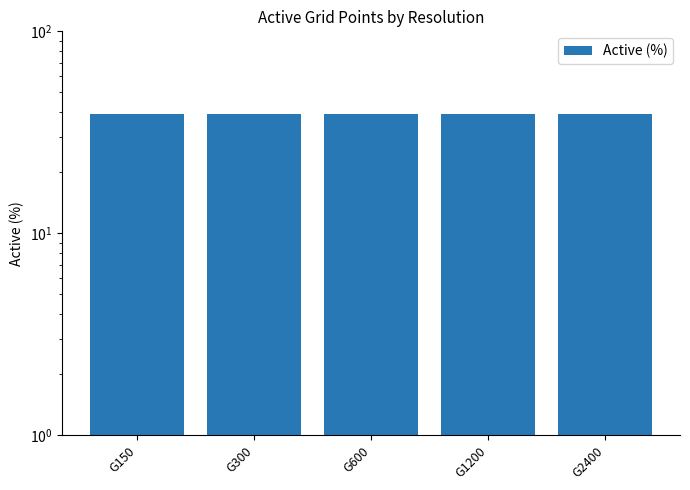

Which has a higher value, G1200 or G2400?

G2400